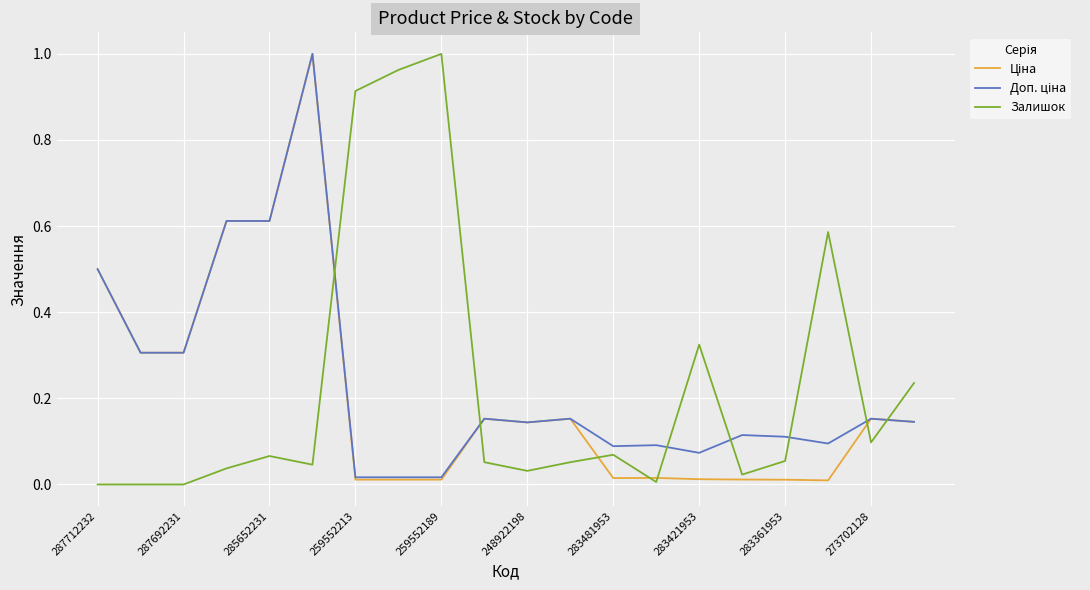

Where is Ціна nearest to the value 0?

17